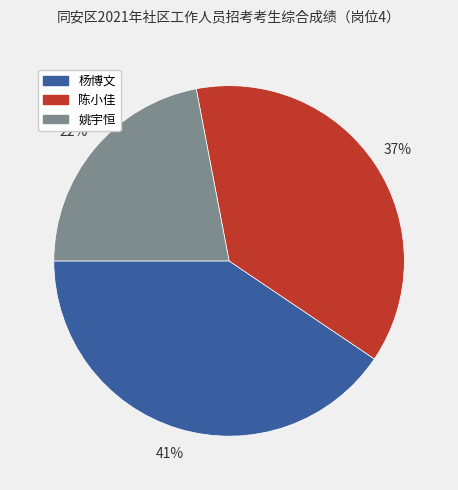

Do 杨博文 and 姚宇恒 together represent more than half of the pie?

Yes